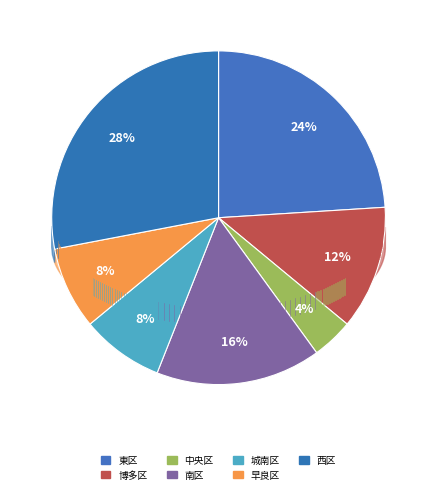

Is it true that 中央区 is 1% of the pie?

False